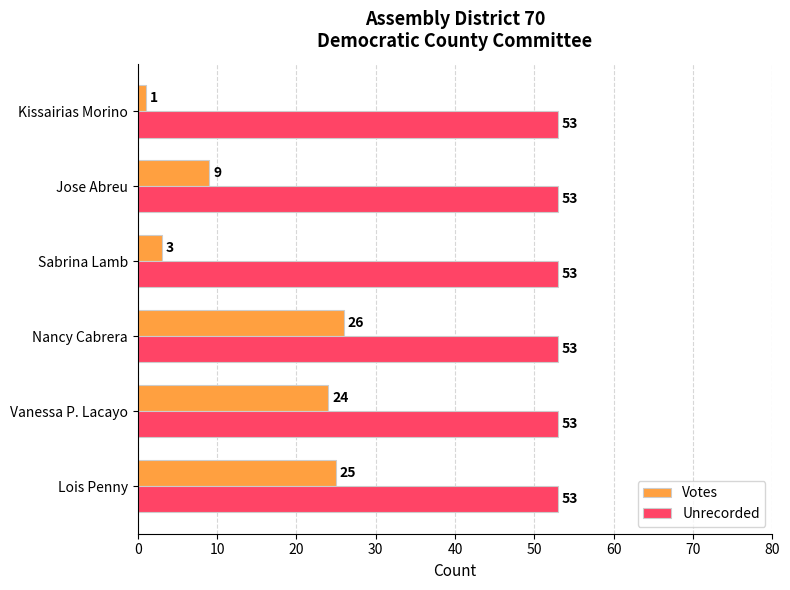

Rank the series by their average value, from highest to lowest.

Unrecorded, Votes